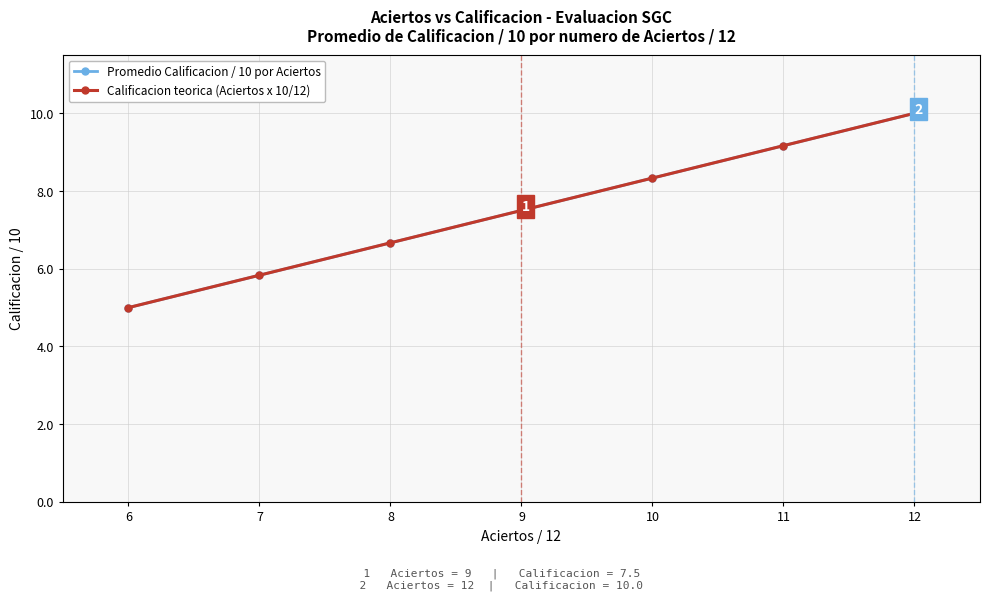

What is the value of the Calificacion teorica (Aciertos x 10/12) point at the 2nd from the left?

5.8